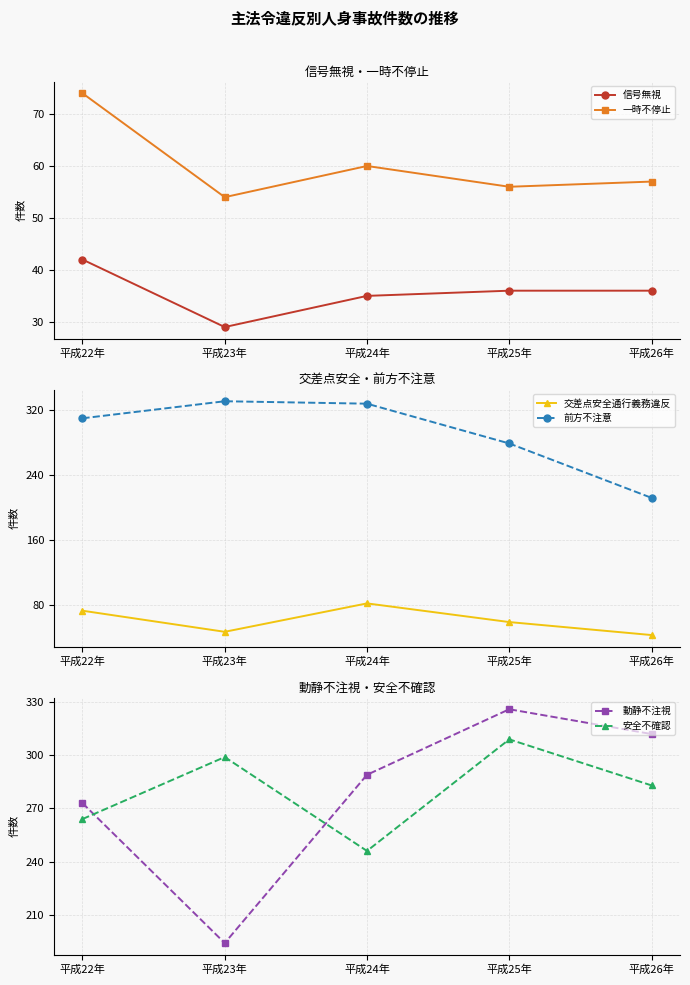

Reading left to right, extract all data points from this chart.

信号無視: 平成22年=42	平成23年=29	平成24年=35	平成25年=36	平成26年=36
一時不停止: 平成22年=74	平成23年=54	平成24年=60	平成25年=56	平成26年=57
交差点安全通行義務違反: 平成22年=73	平成23年=47	平成24年=82	平成25年=59	平成26年=43
前方不注意: 平成22年=310	平成23年=331	平成24年=328	平成25年=279	平成26年=212
動静不注視: 平成22年=273	平成23年=194	平成24年=289	平成25年=326	平成26年=312
安全不確認: 平成22年=264	平成23年=299	平成24年=246	平成25年=309	平成26年=283